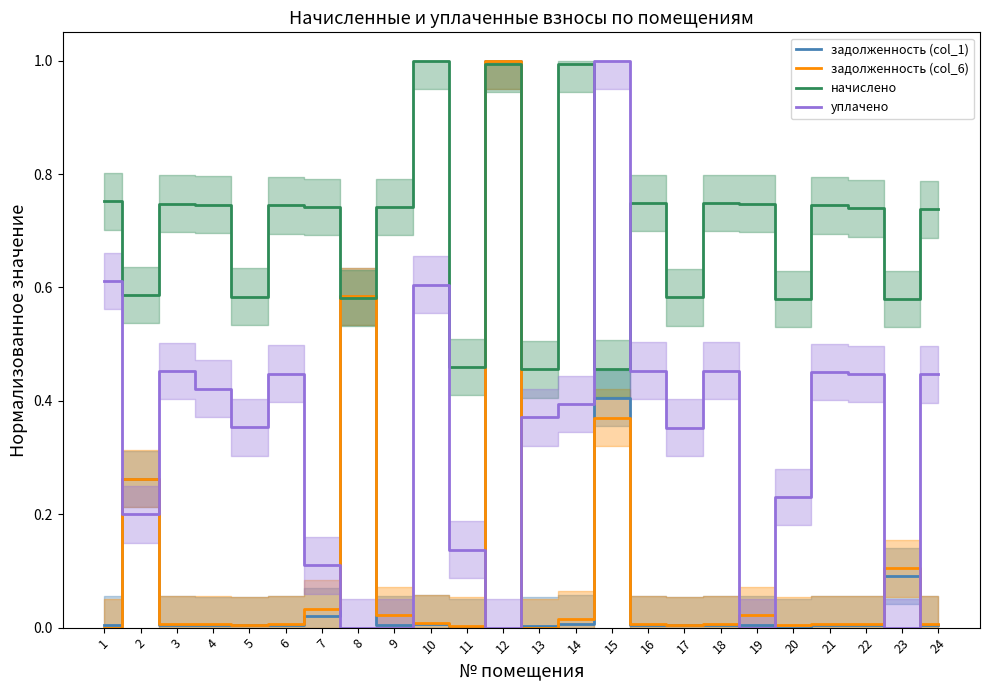

Between 13 and 21, which is larger?

21